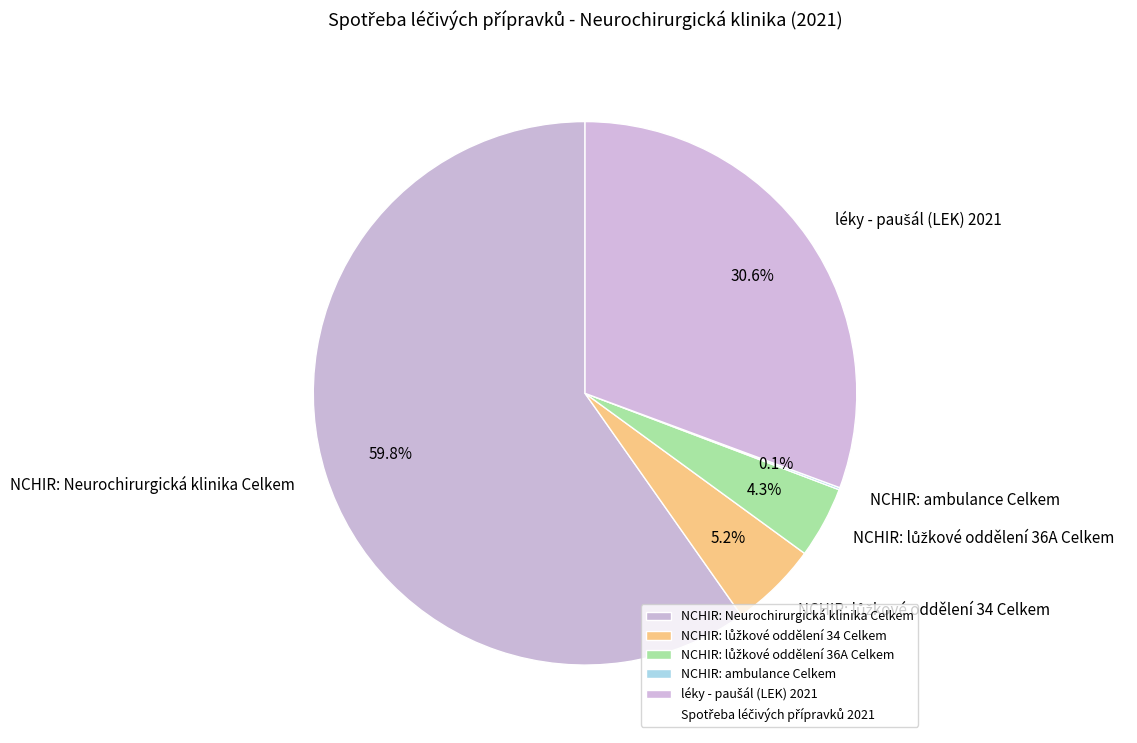

What is the majority slice?

NCHIR: Neurochirurgická klinika Celkem